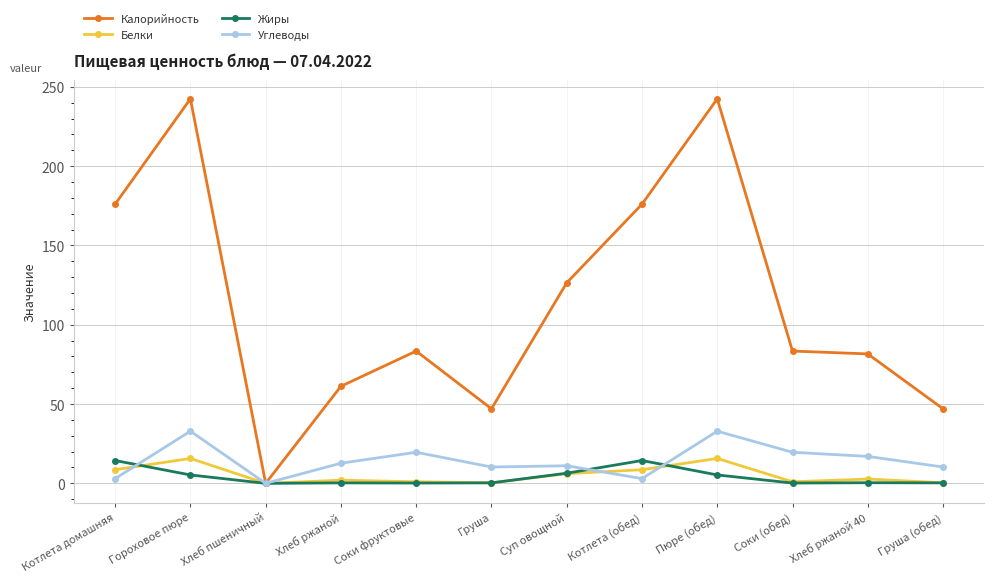

Where is the first local minimum for Углеводы?

Хлеб пшеничный